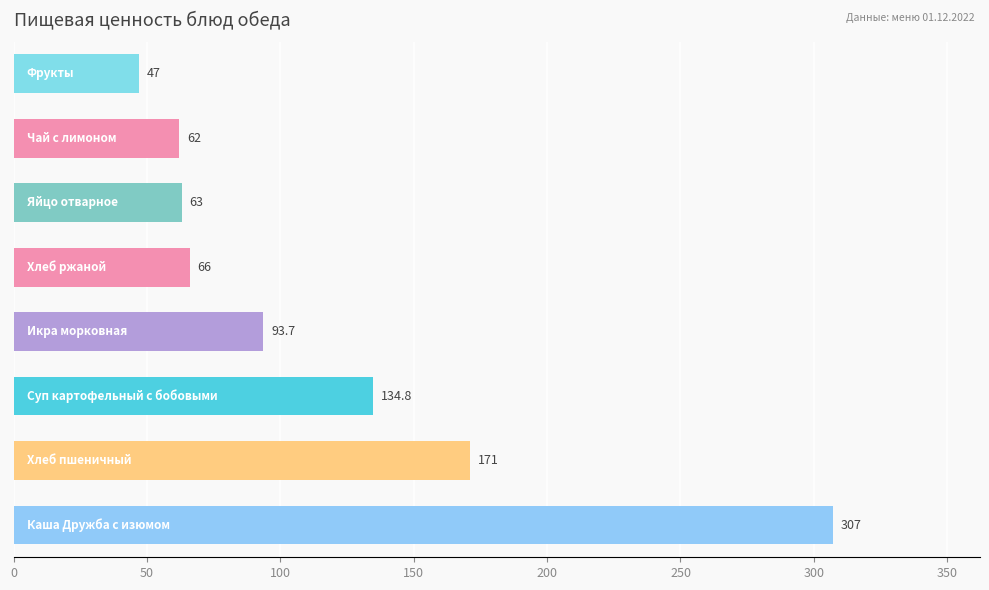

What is the difference between the maximum and second lowest values?

245.0